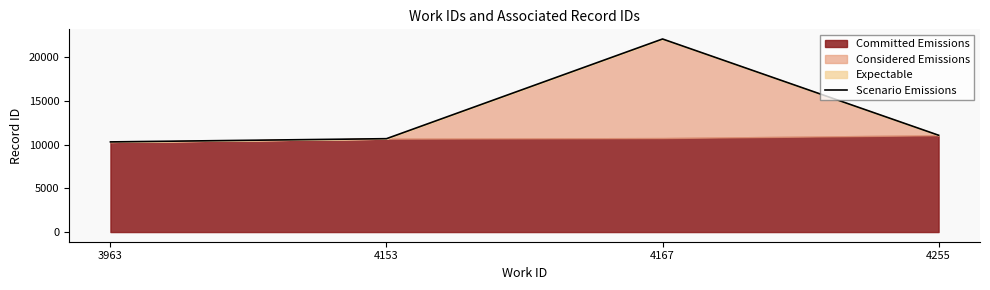

What is the sum of the values at 4153 and 4167?

32804